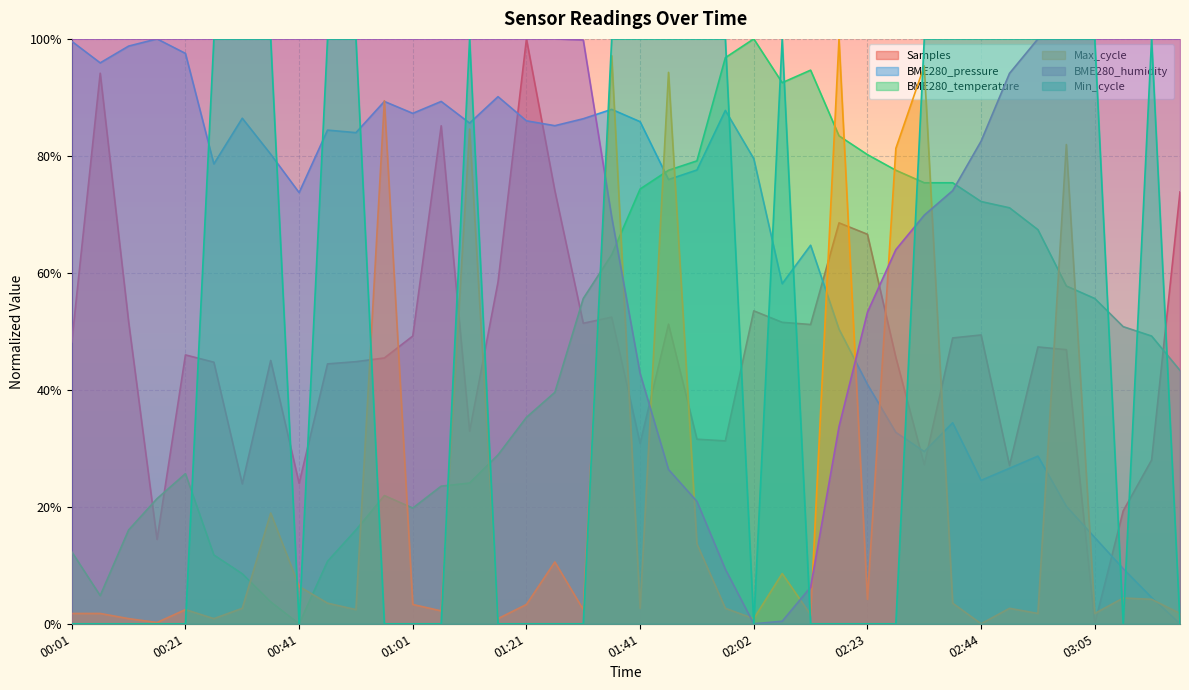

The value of Min_cycle at 01:56 is 1.7. True or false?

False